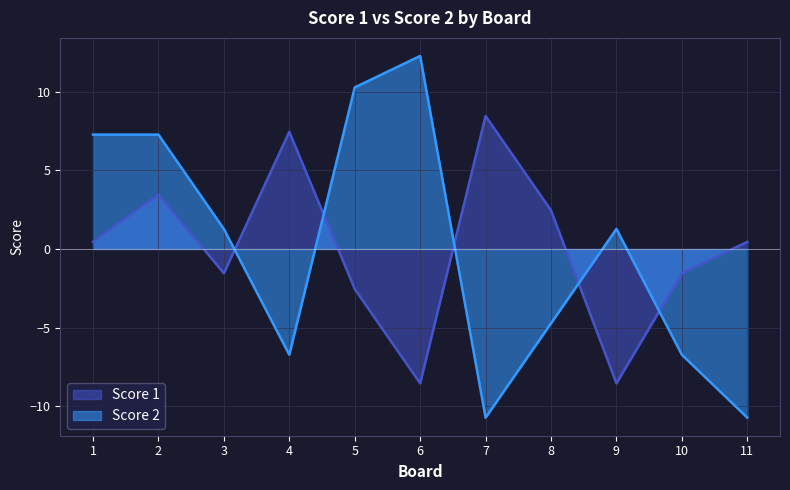

Rank the categories by Score 2 value from highest to lowest.

6, 5, 1, 2, 3, 9, 8, 4, 10, 7, 11